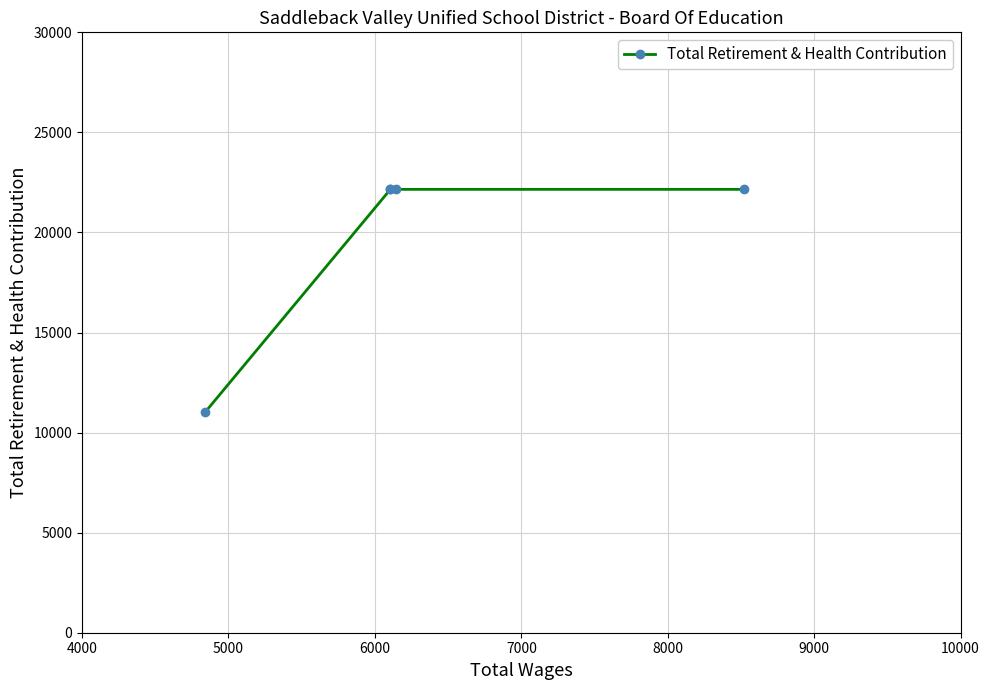

What is the smallest value displayed?

11013